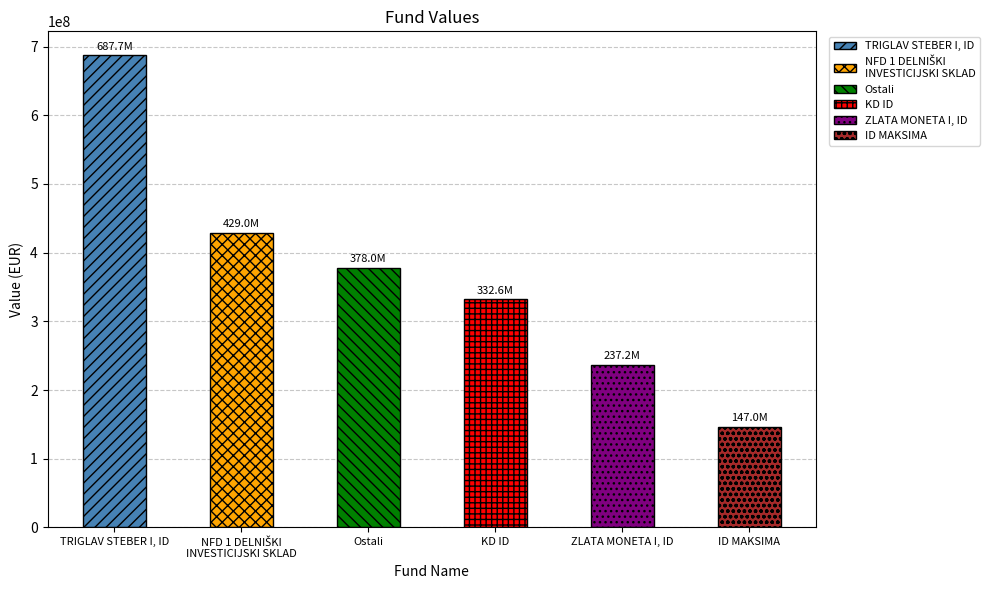

How many data points does each series have?

6